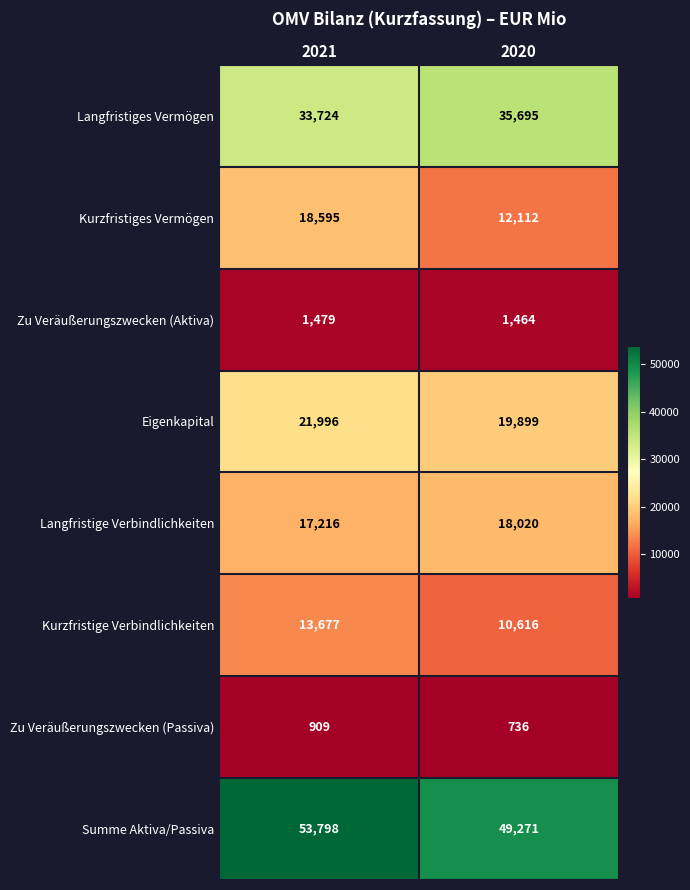

The Summe Aktiva/Passiva series shows 34190 at 2021. True or false?

False